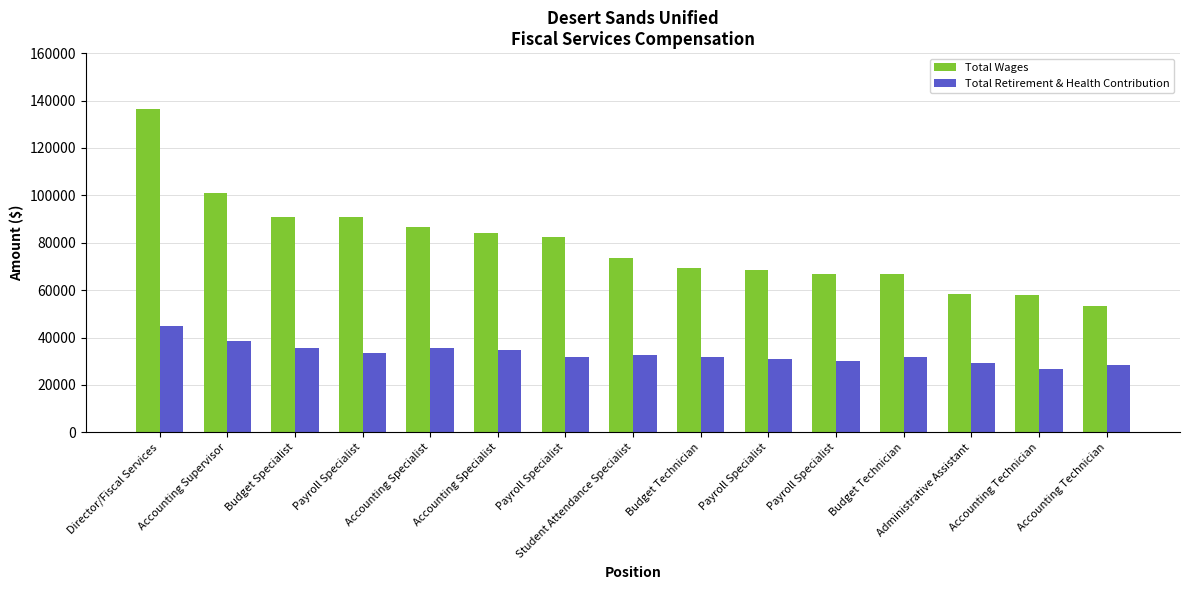

The Total Wages series shows 163188 at Payroll Specialist. True or false?

False